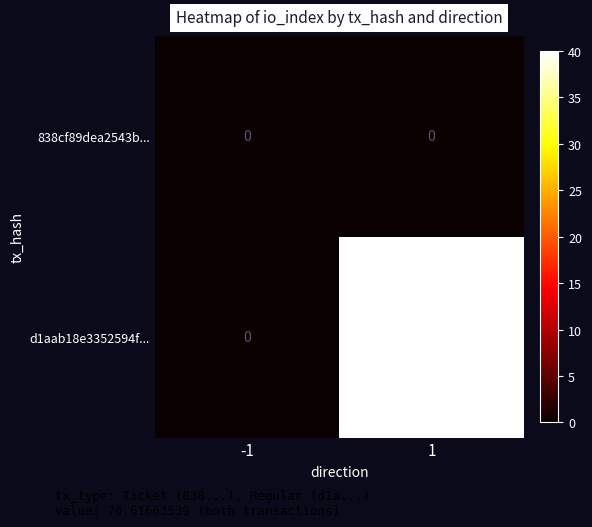

Count the number of categories in the chart.

2